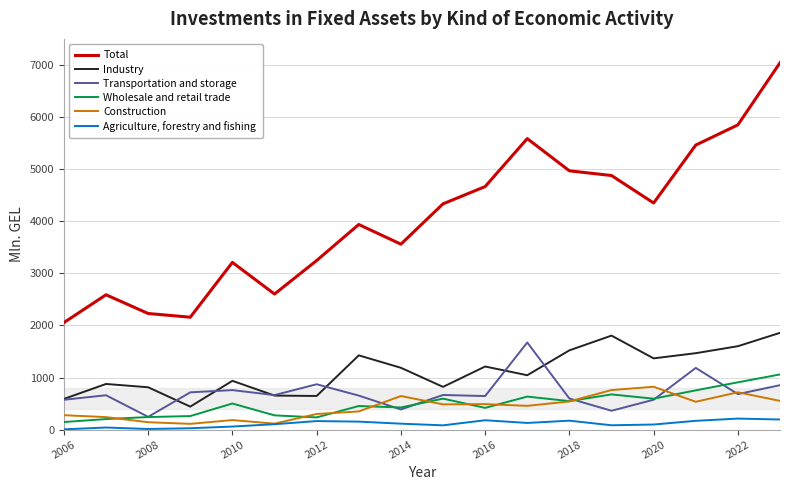

True or false: Agriculture, forestry and fishing and Transportation and storage intersect in this chart.

False